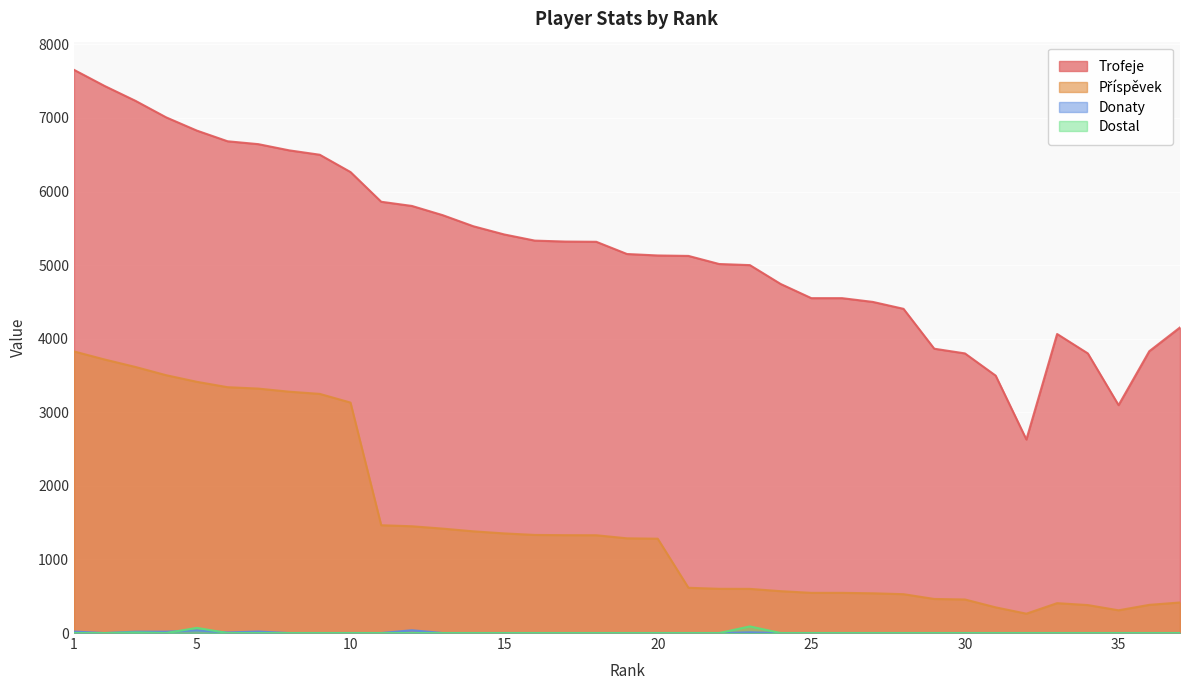

What is the total value across all series at 3?

10875